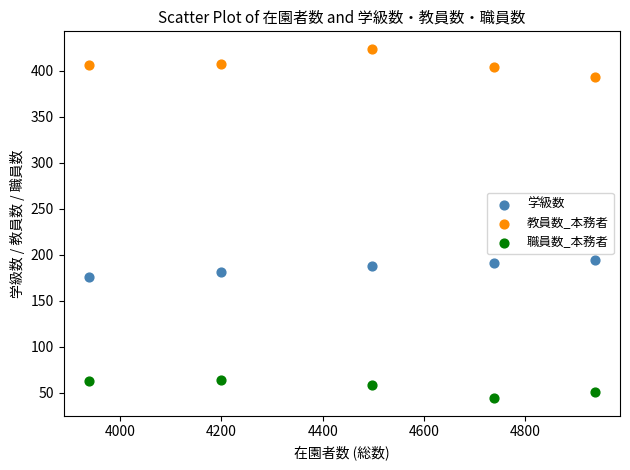

What is the X range (max minus min) for the scatter plot?

999